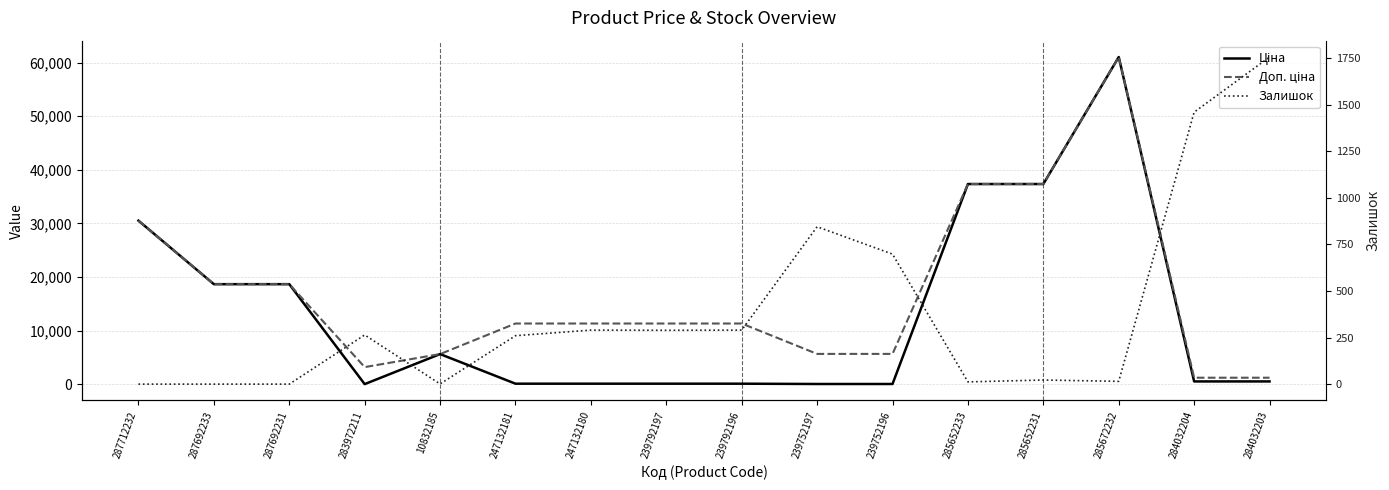

What is the sum of all Ціна values?

210871.6